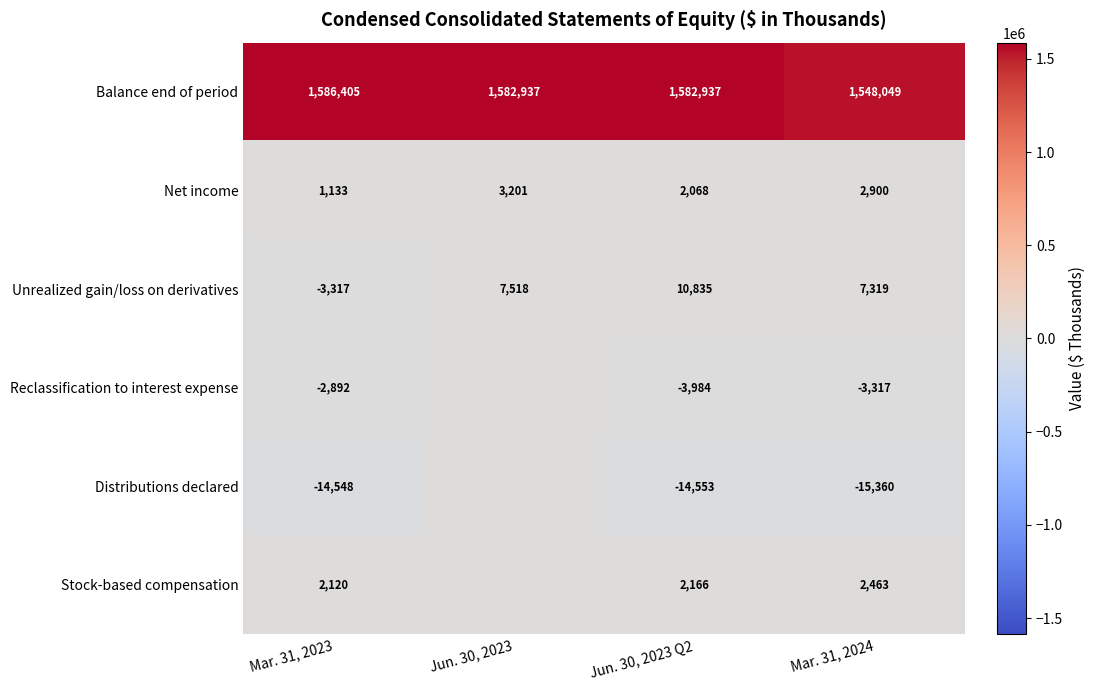

At Mar. 31, 2024, list the series in order from largest to smallest.

Balance end of period, Unrealized gain/loss on derivatives, Net income, Stock-based compensation, Reclassification to interest expense, Distributions declared